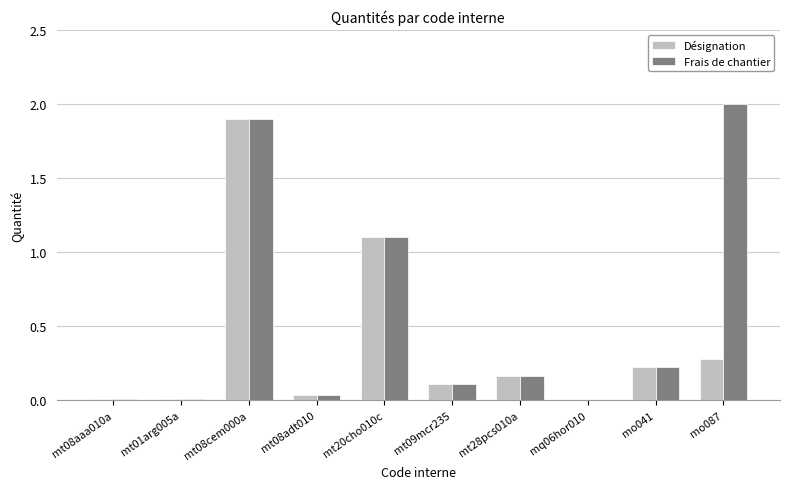

The value of Frais de chantier at mt20cho010c is 1.1. True or false?

True